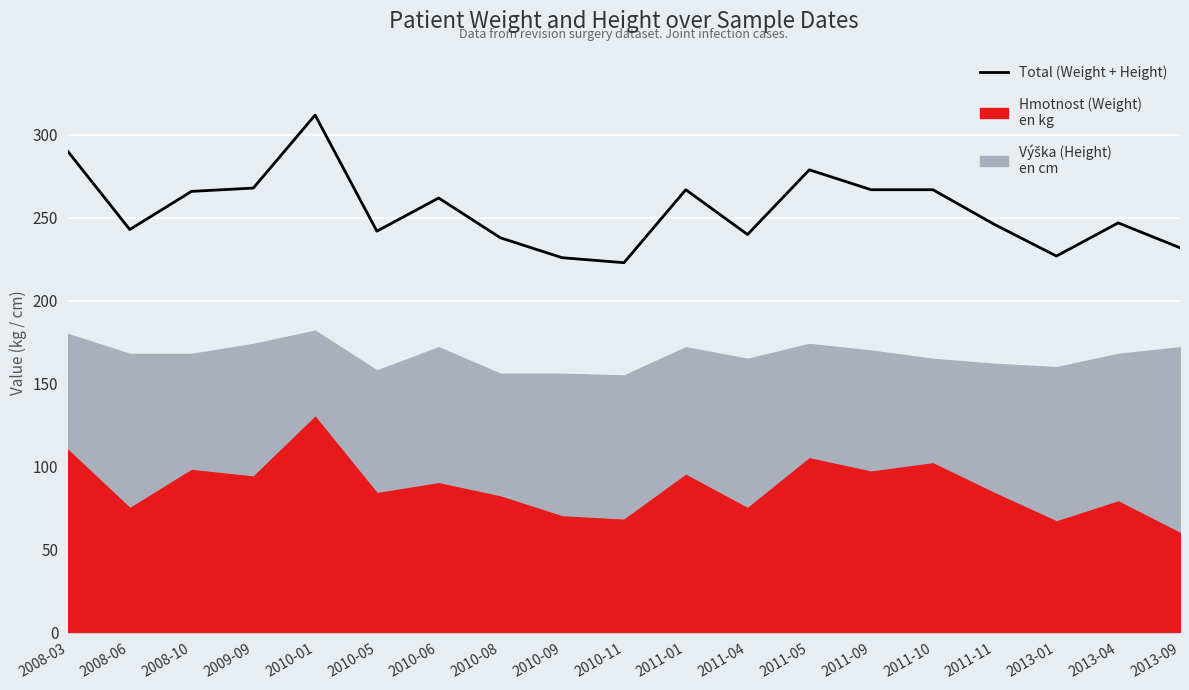

Which label corresponds to the largest value in the chart?

2010-01